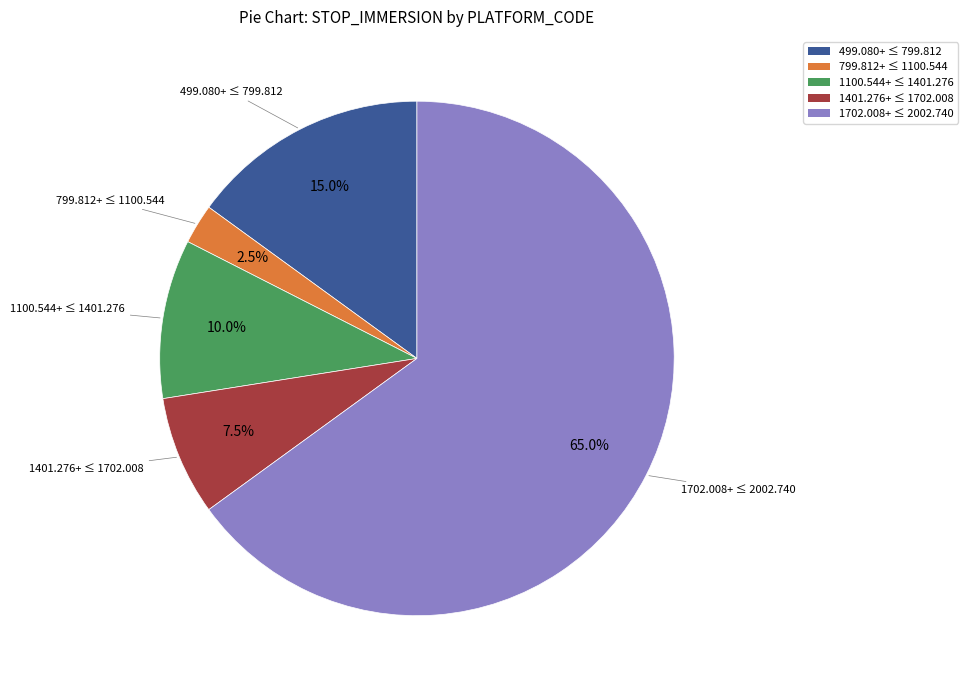

Does any single category account for the majority?

Yes